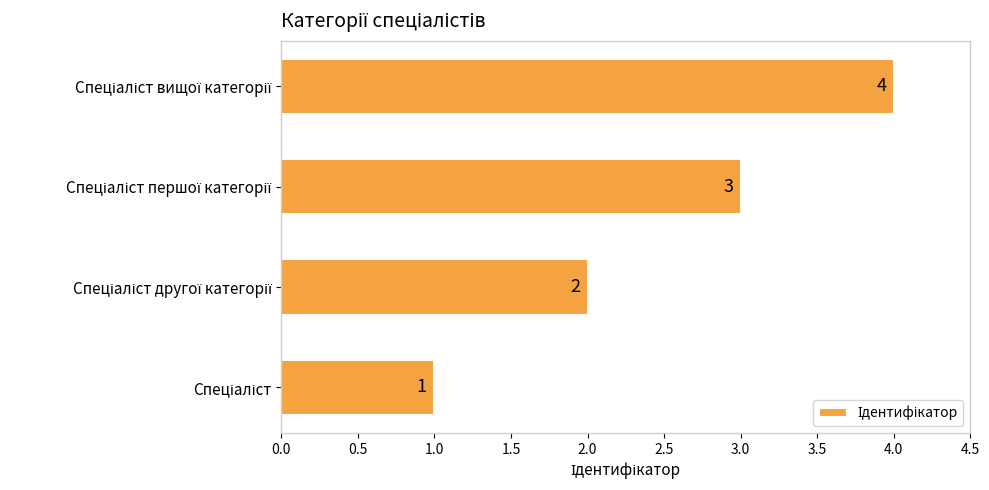

How many values are between 2 and 4?

3